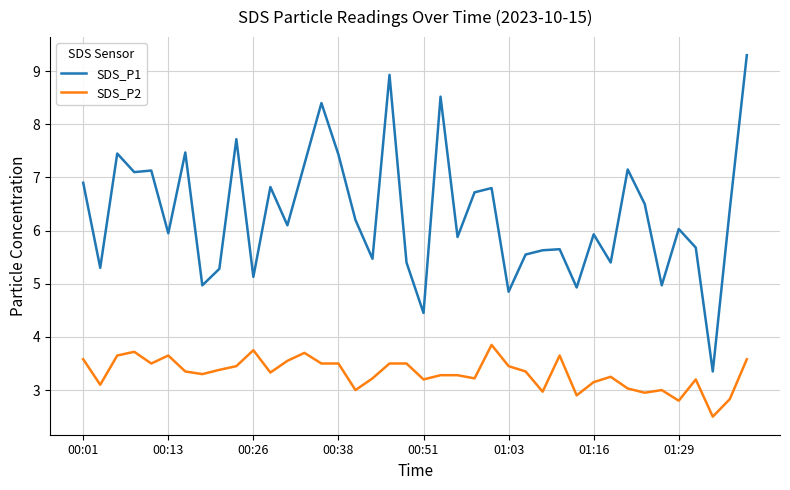

True or false: SDS_P2 and SDS_P1 intersect in this chart.

False